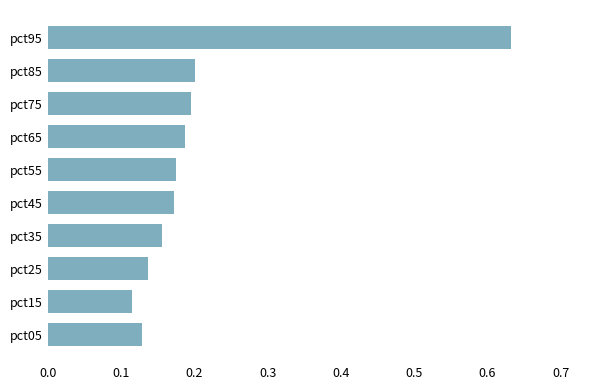

How many categories are shown in the chart?

10